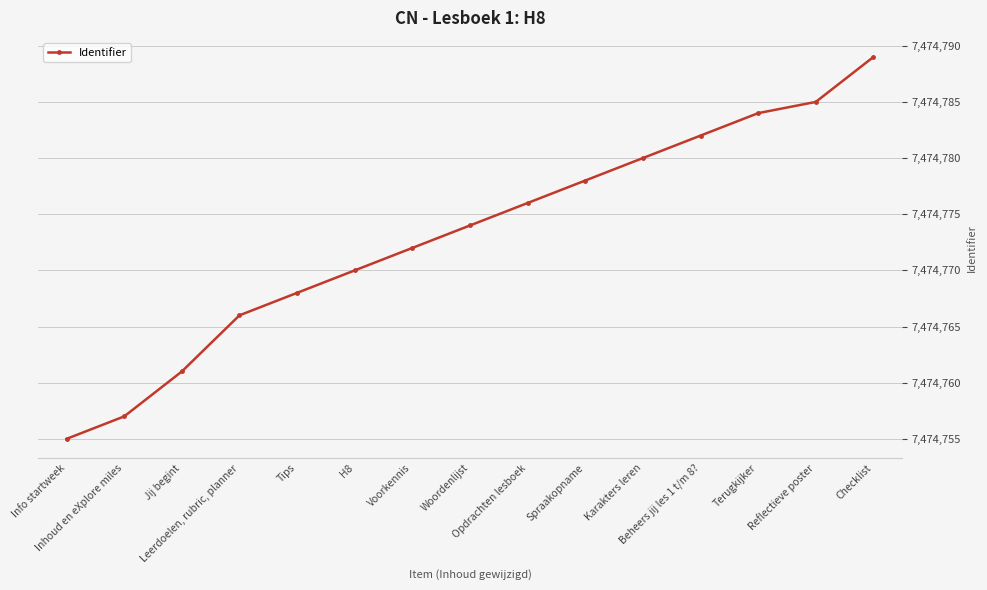

Reading left to right, list all the values displayed in this chart.

7474755	7474757	7474761	7474766	7474768	7474770	7474772	7474774	7474776	7474778	7474780	7474782	7474784	7474785	7474789